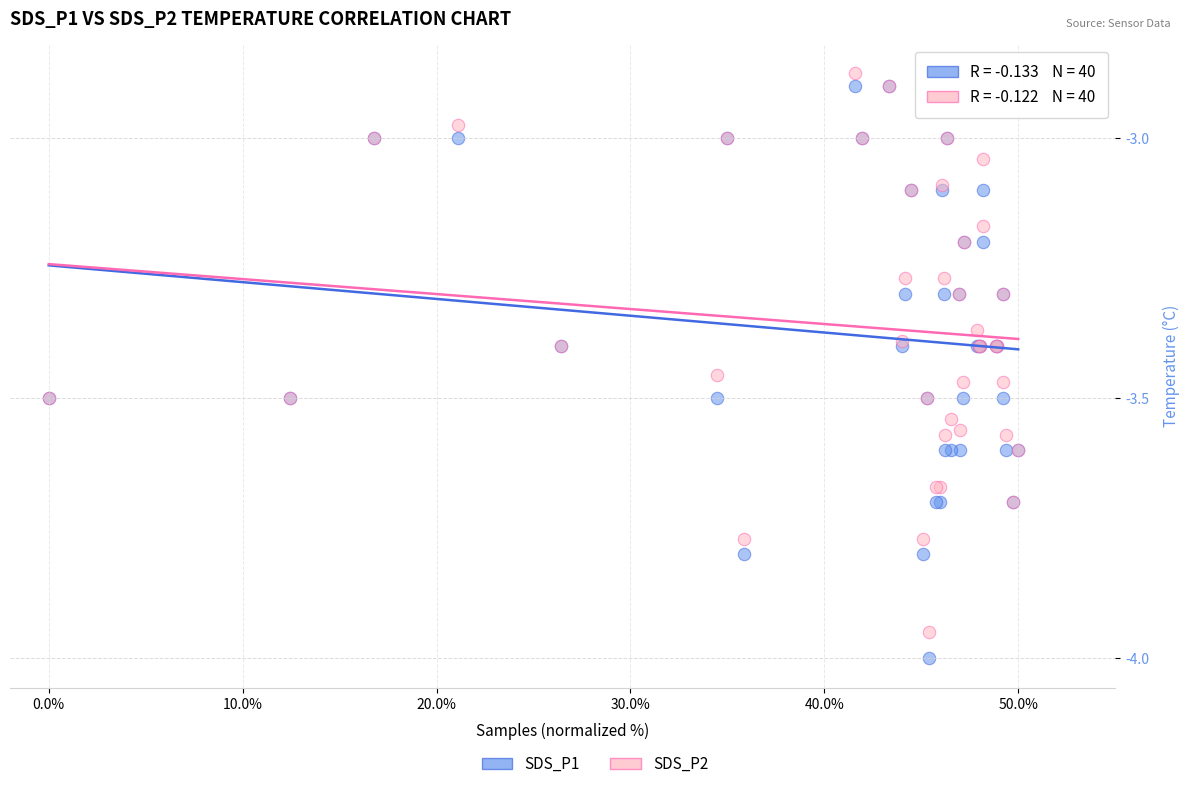

Which series reaches the minimum Y coordinate?

SDS_P1